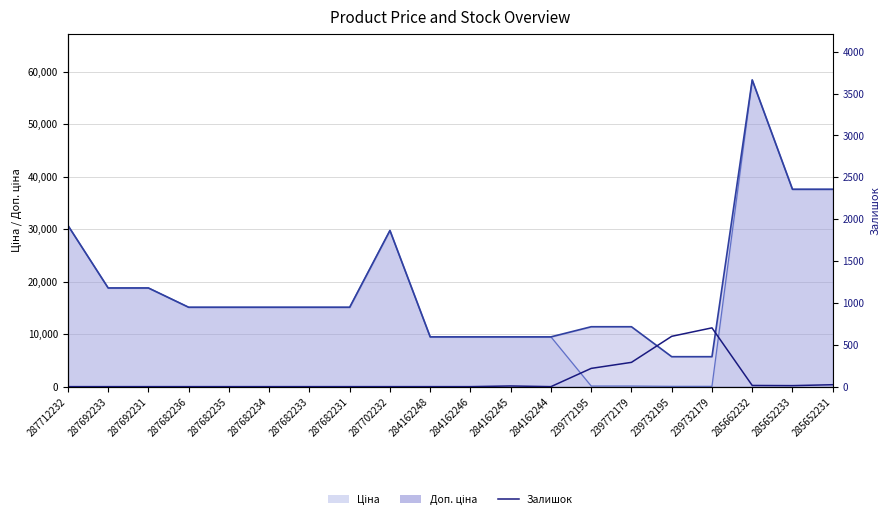

Count the number of values greater than 0.

8